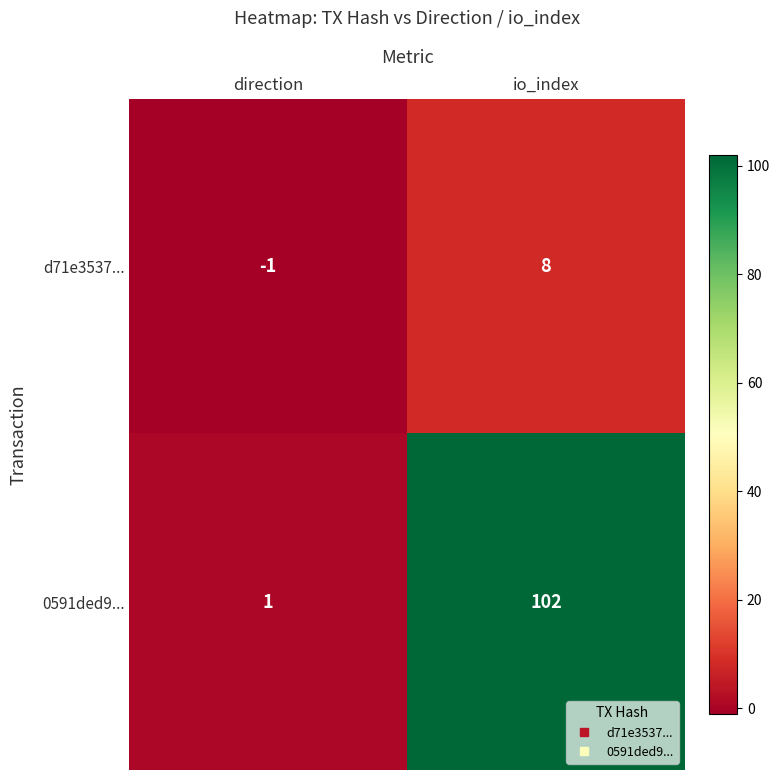

Reading left to right, extract all data points from this chart.

d71e3537...: -1	8
0591ded9...: 1	102